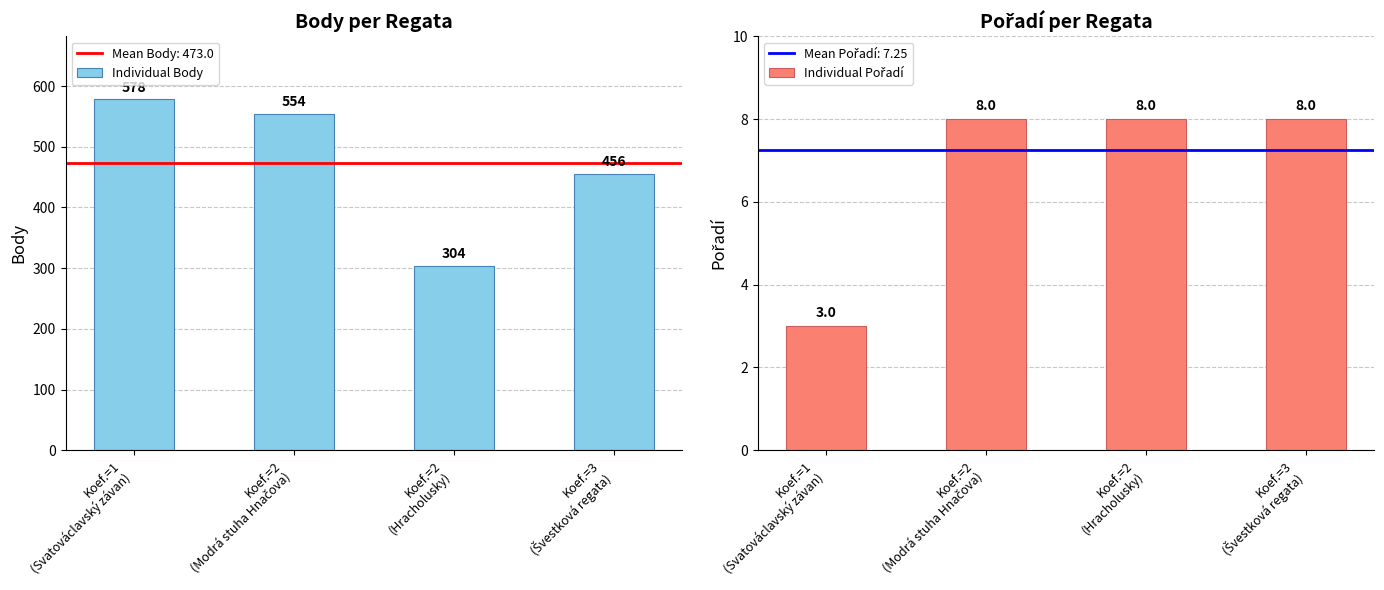

What is the maximum value for Individual Body?

578